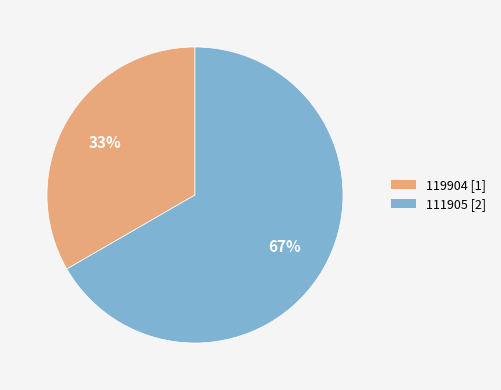

The 119904 slice represents 46% of the pie. True or false?

False